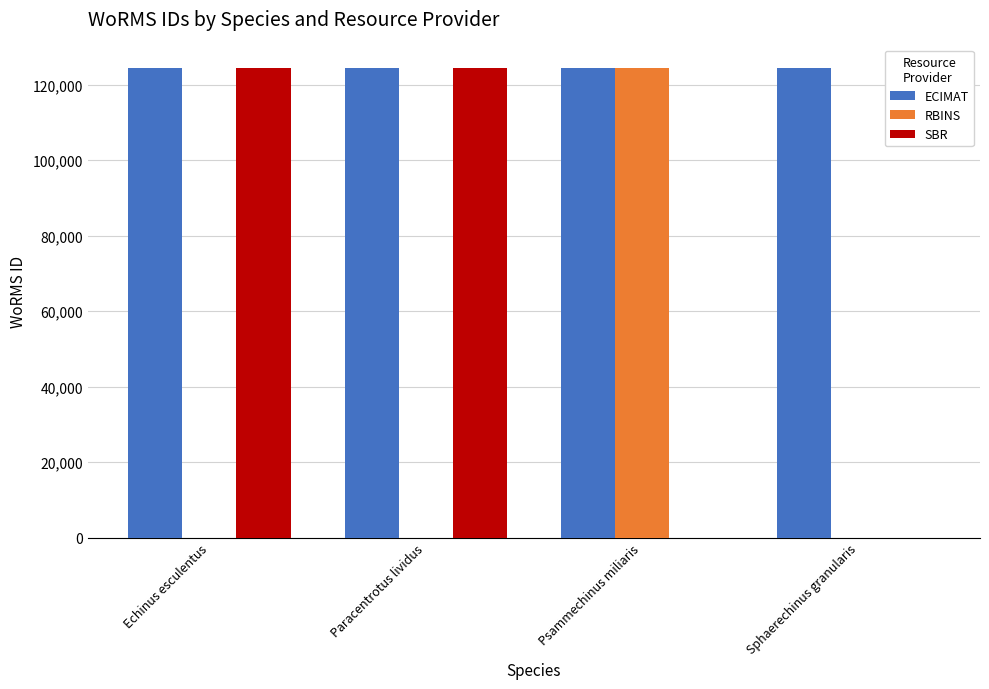

True or false: SBR has a value of 0 at Psammechinus miliaris.

True